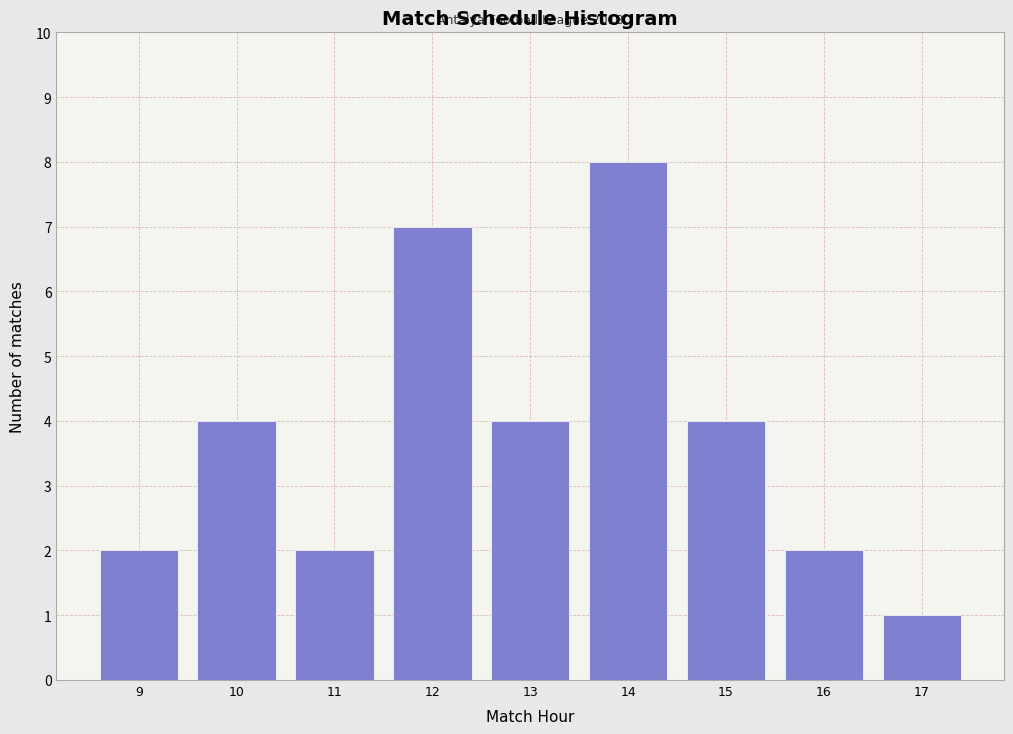

Reading right to left, what are all the values shown in this chart?

17=1	16=2	15=4	14=8	13=4	12=7	11=2	10=4	9=2